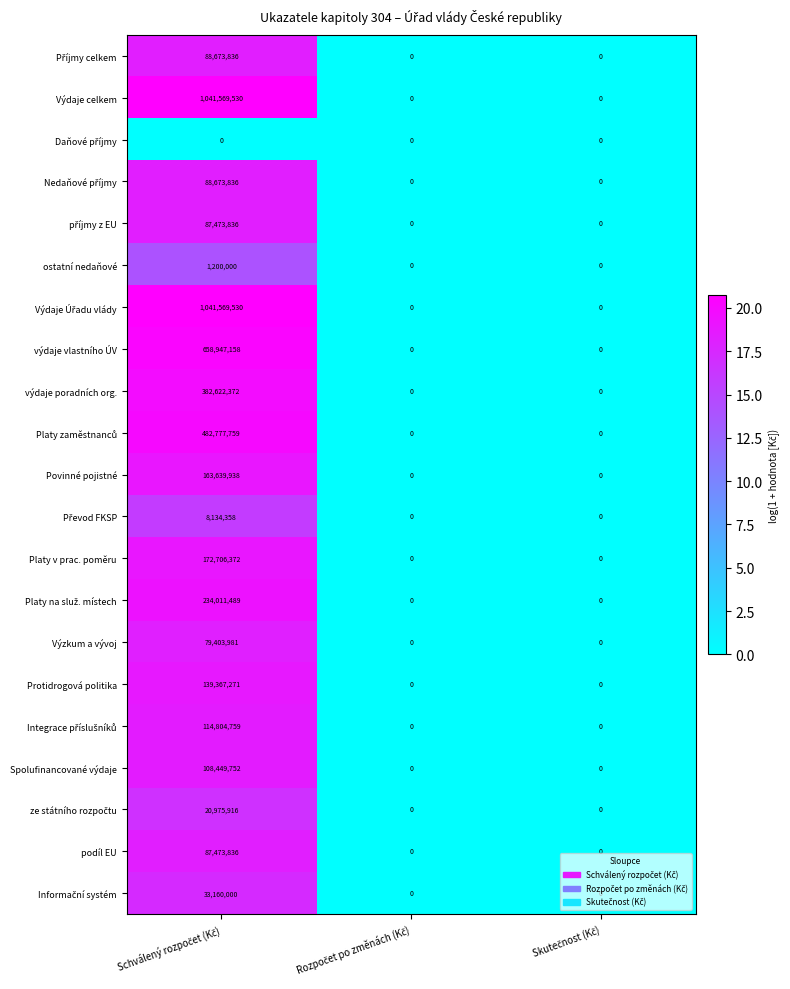

What is the greatest value displayed?

1041569530